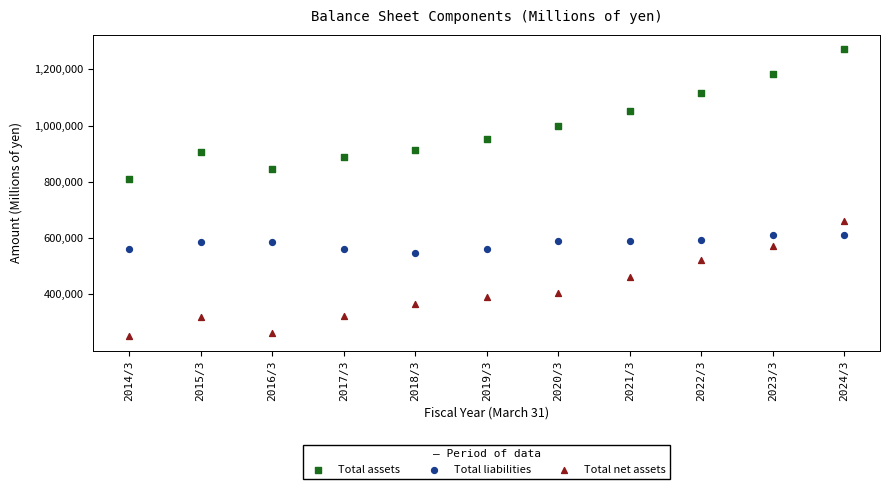

Which series reaches the maximum Y coordinate?

Total assets